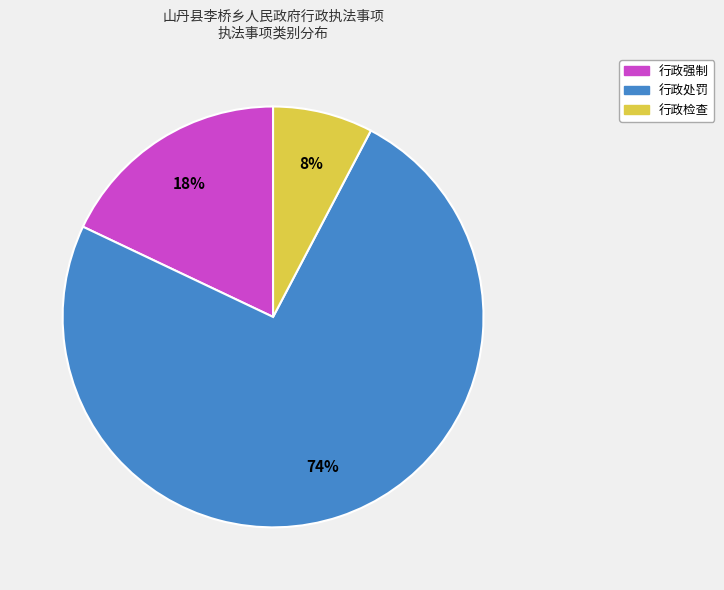

True or false: 行政强制 accounts for 30% of the total.

False